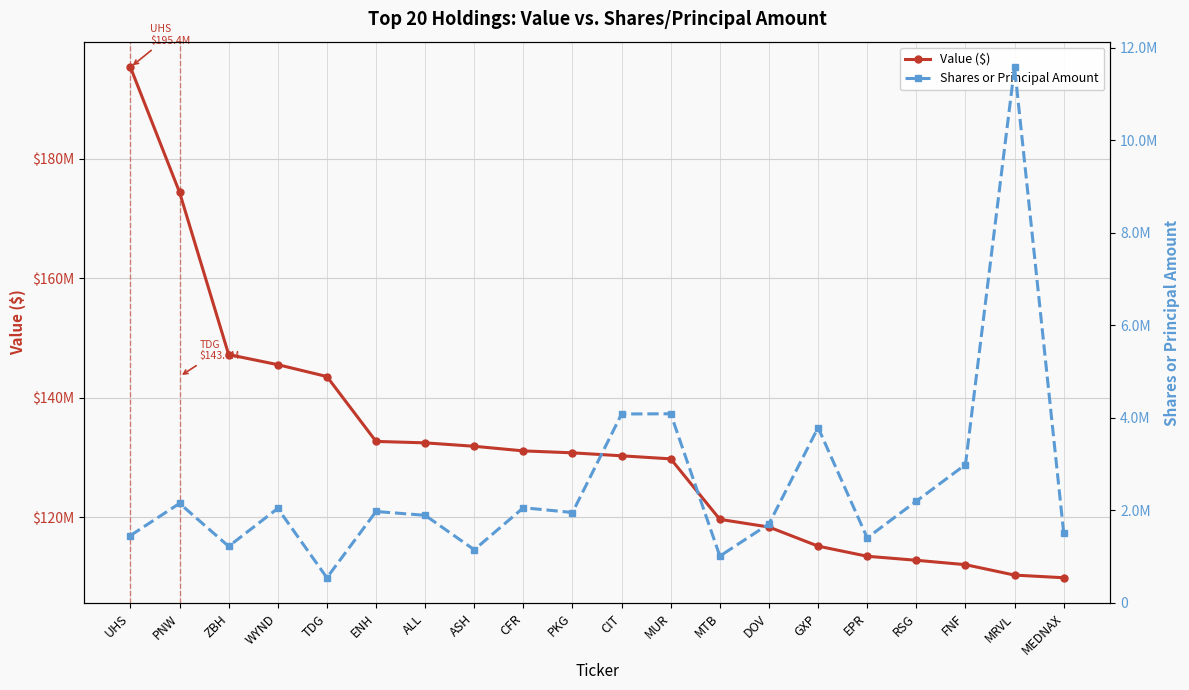

Where is Value ($) nearest to the value 152635000?

ZBH